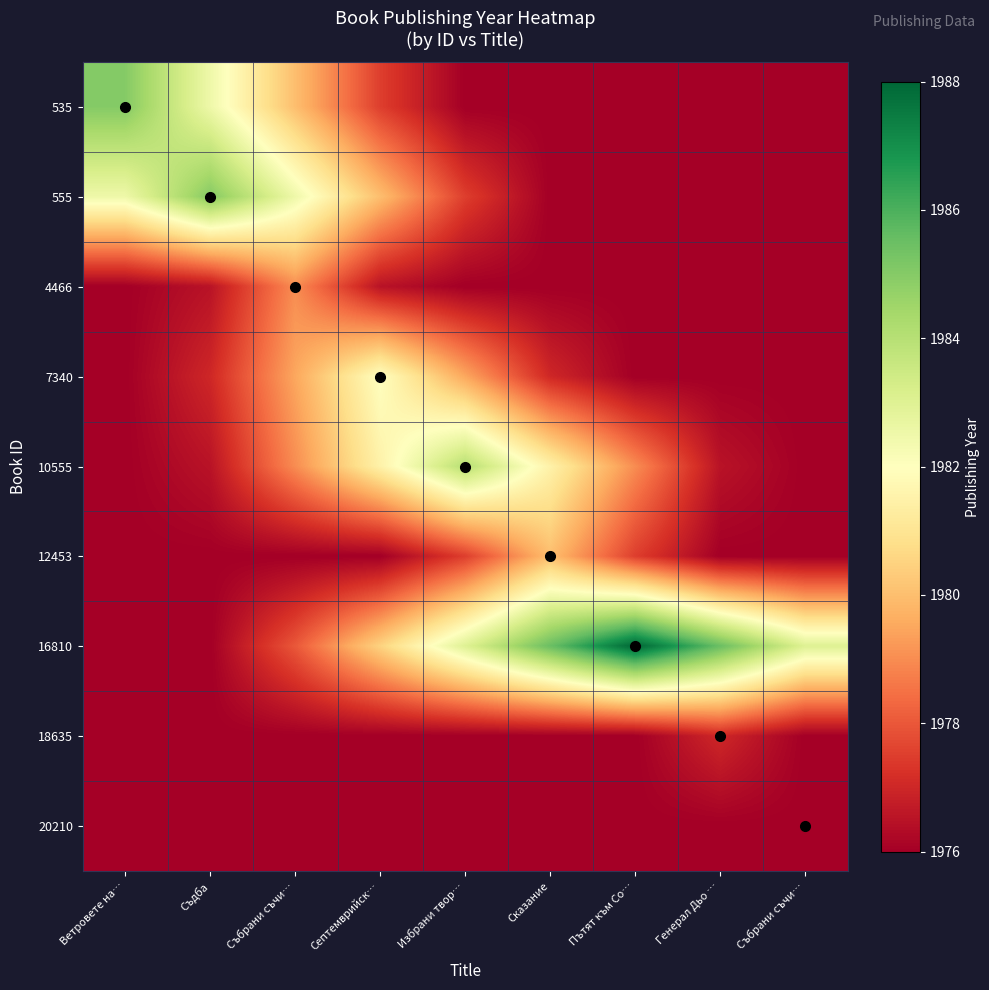

At which category is the sum across all series the highest?

Събрани съчи…